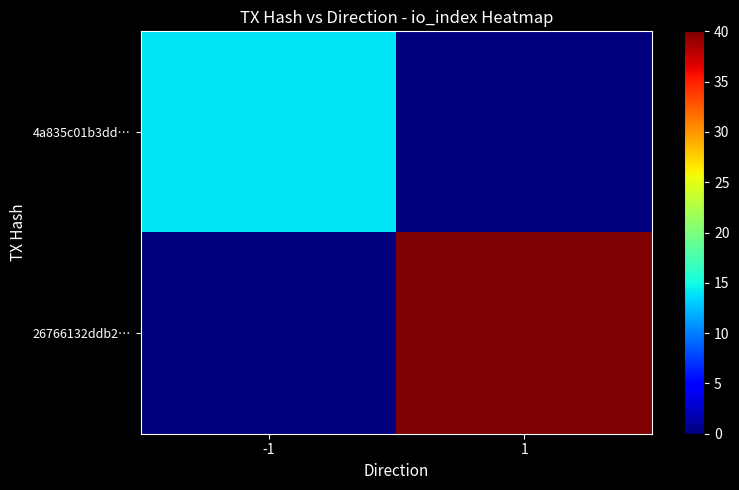

What is the difference between the highest and lowest values at 1?

40